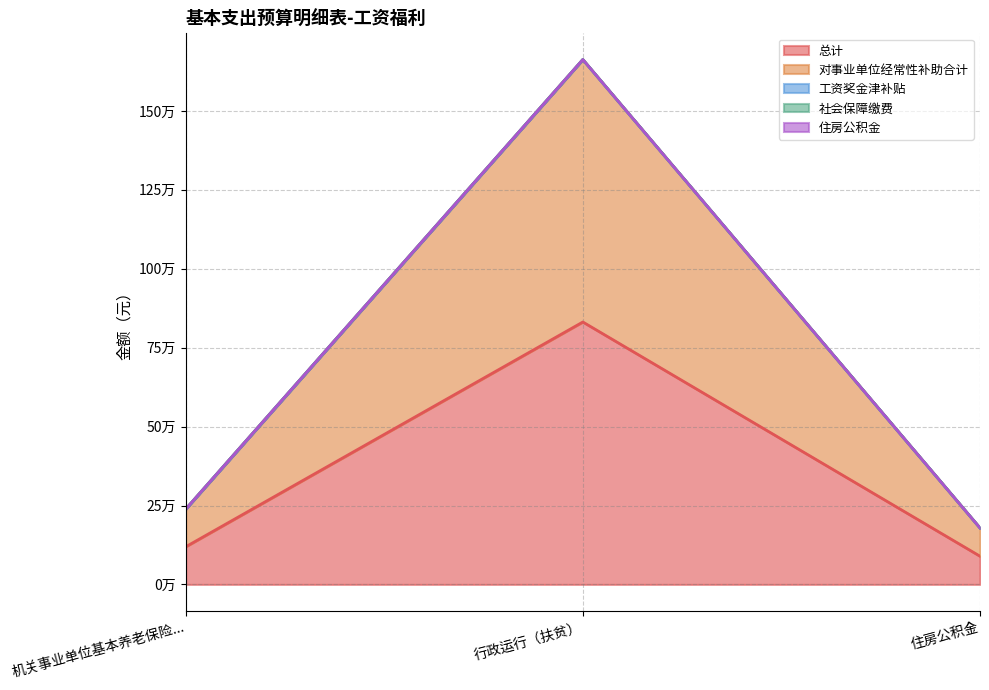

Reading left to right, transcribe all the data shown in this chart.

总计: 119181.9	831400.3	89386.4
对事业单位经常性补助合计: 119181.9	831400.3	89386.4
工资奖金津补贴: 0.0	0.0	0.0
社会保障缴费: 0.0	0.0	0.0
住房公积金: 0.0	0.0	0.0